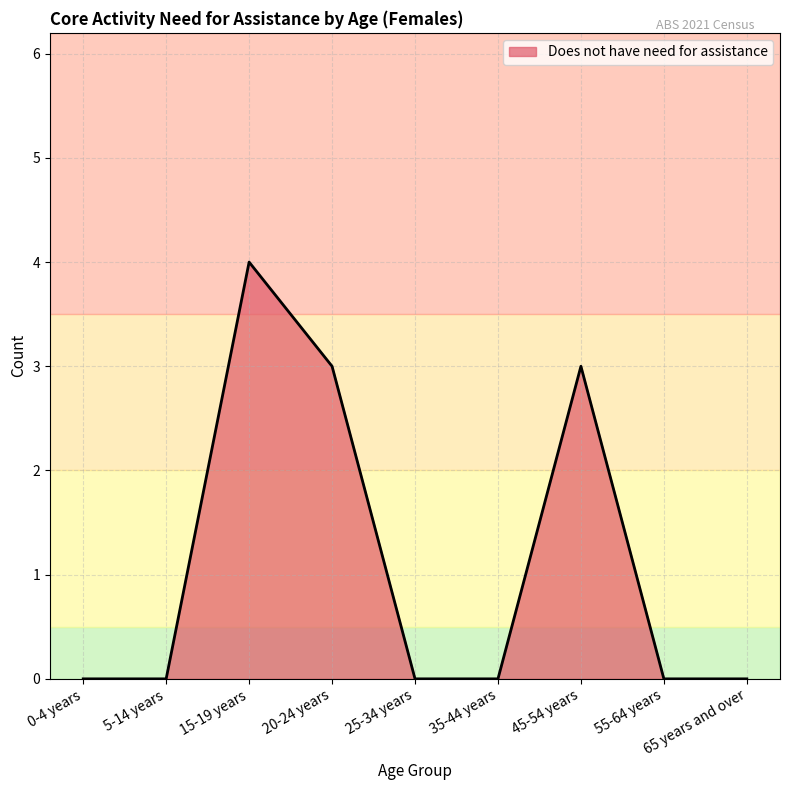

At which category does the data reach its first local peak?

15-19 years